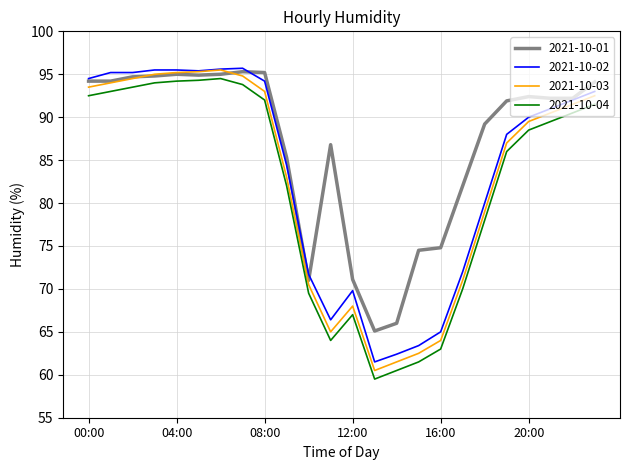

Which series has the largest total across all categories?

2021-10-01